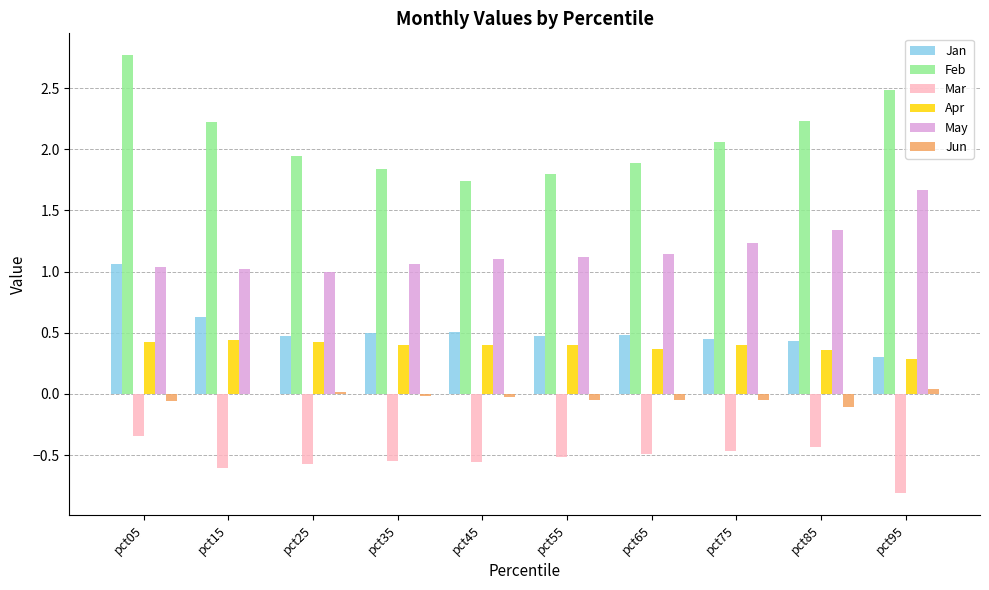

At which category is the sum across all series the highest?

pct05